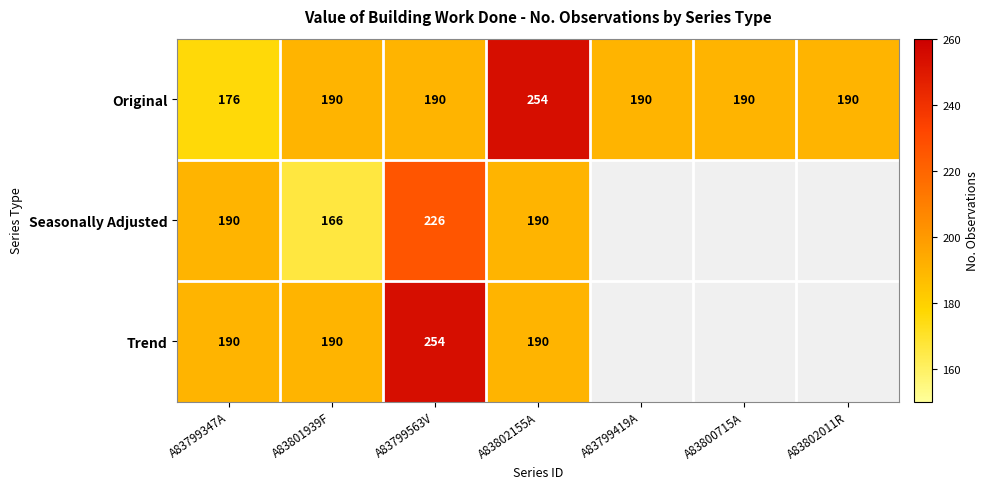

What is the difference between the maximum and second lowest values in the Original series?

64